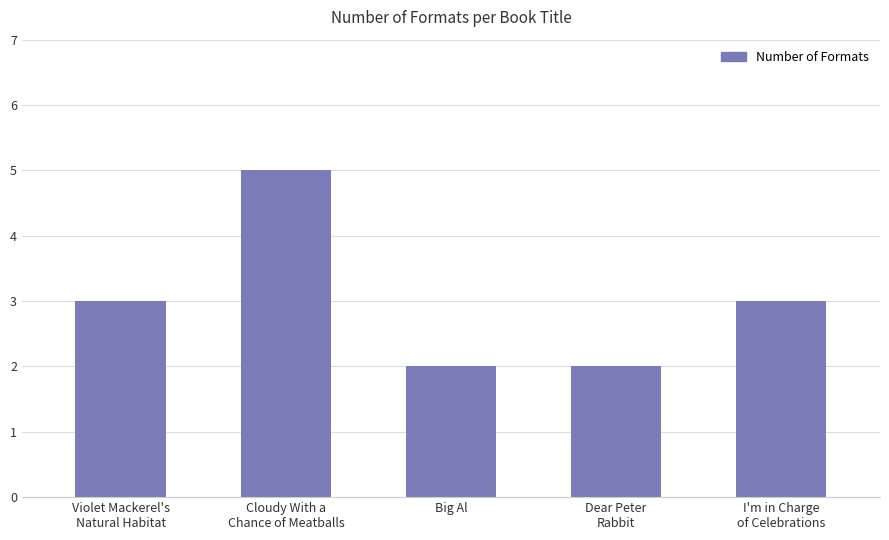

What is the greatest value displayed?

5